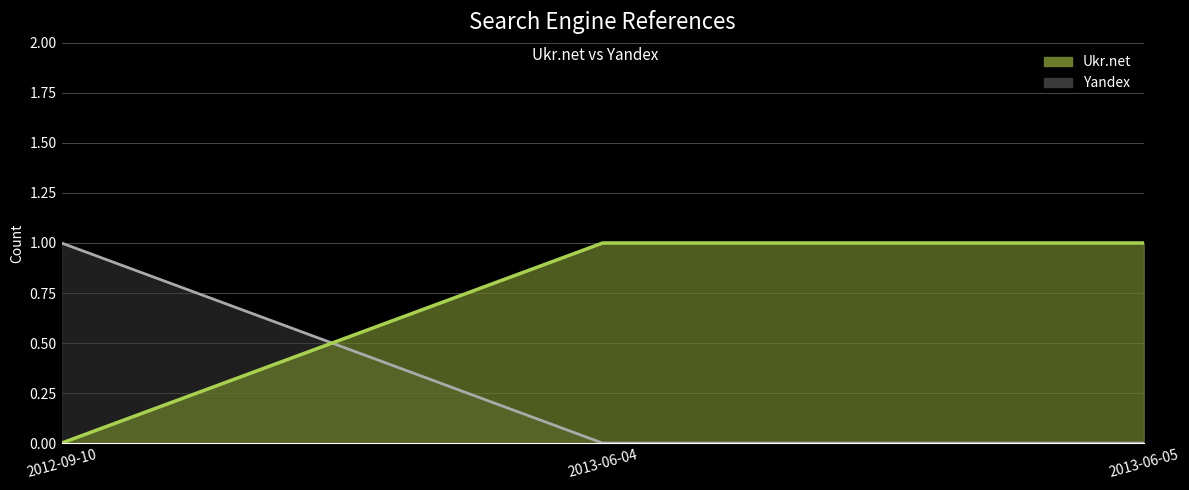

What is the label of the 3rd point from the right?

2012-09-10